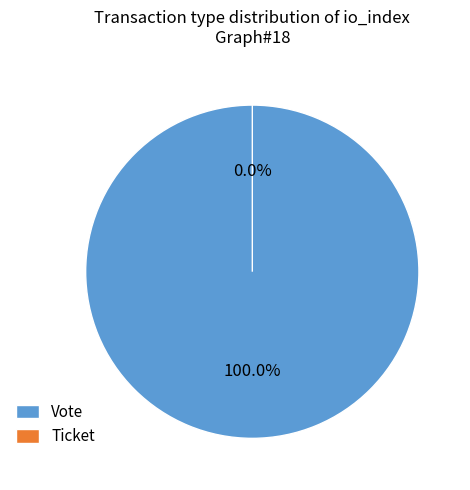

To the nearest percent, what is the combined percentage of Vote and Ticket?

100%